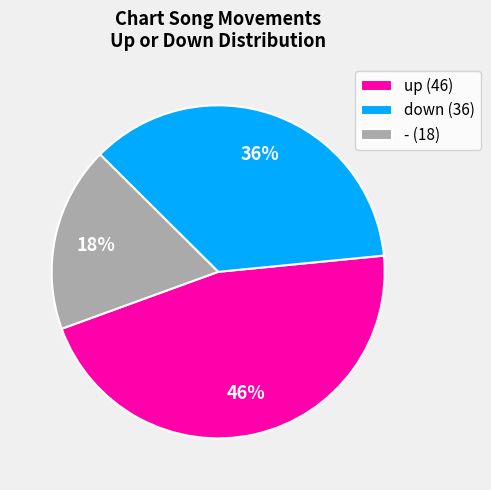

To the nearest percent, what percentage of the pie is down?

36%